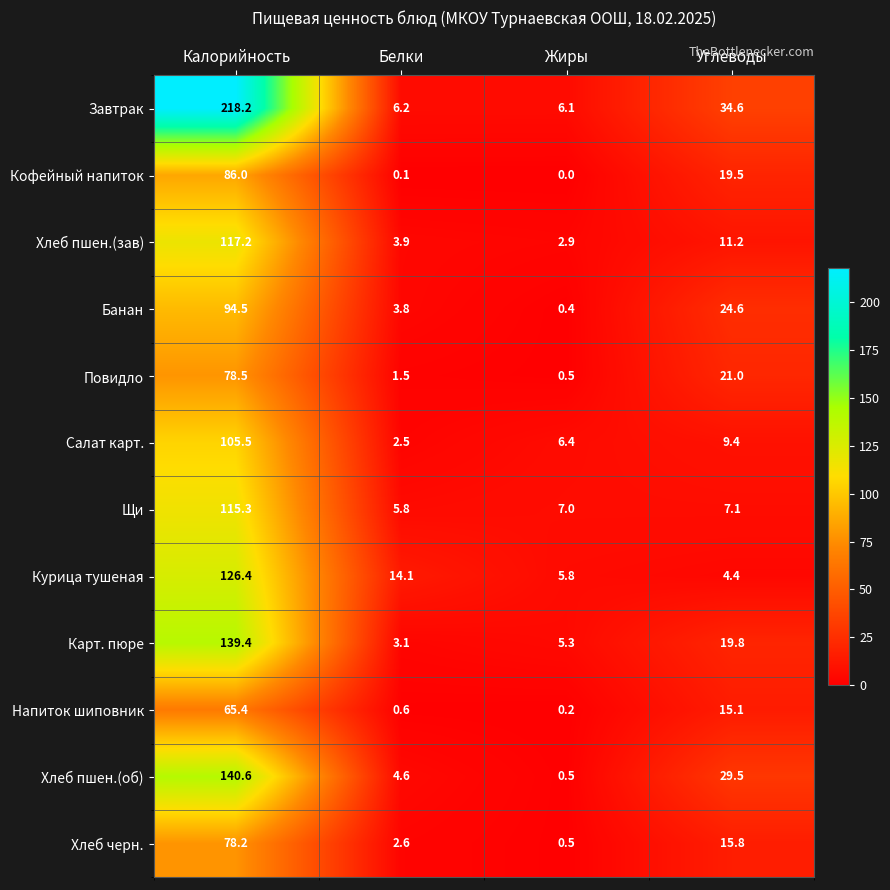

Which series has the largest total across all categories?

Завтрак